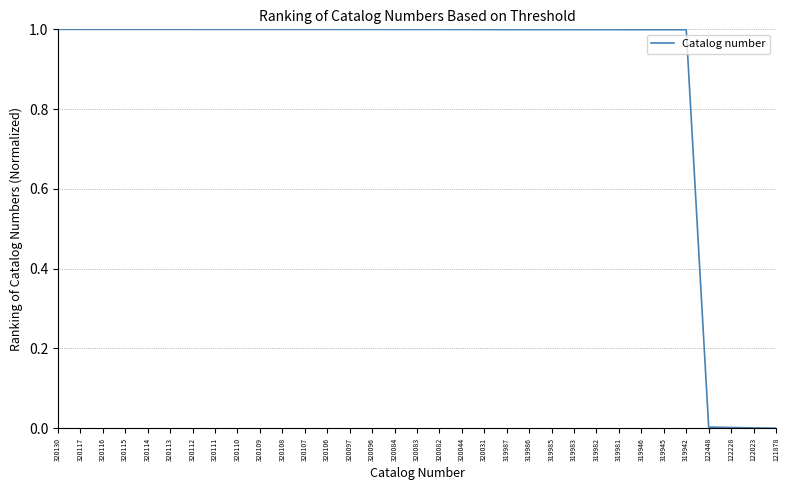

What is the maximum value shown in the chart?

1.0